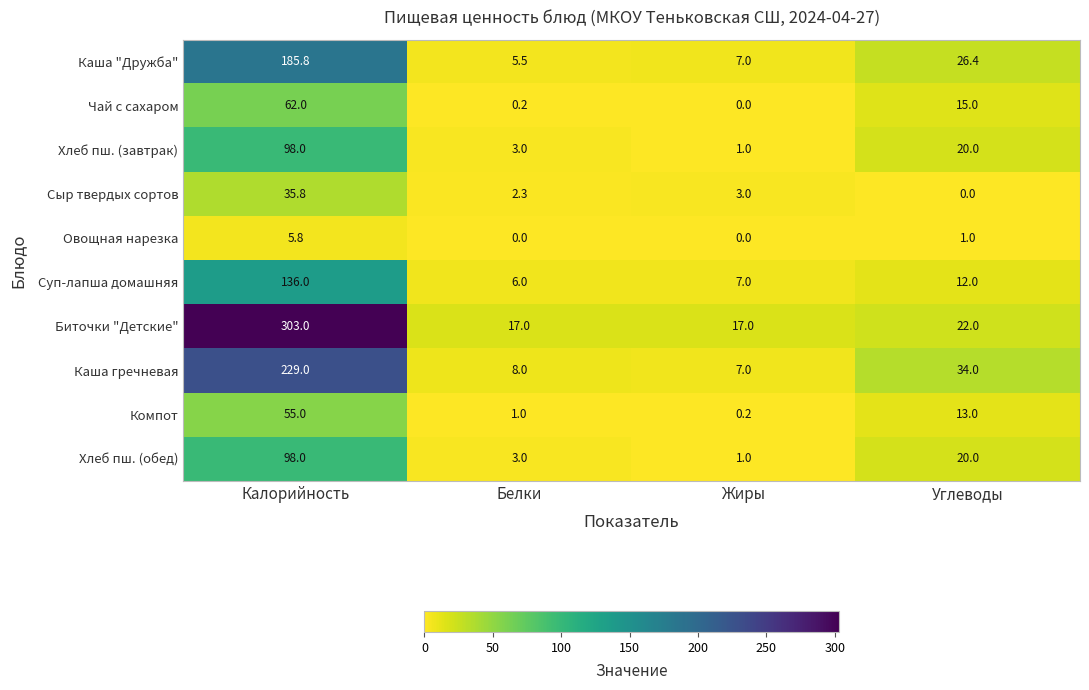

The Хлеб пш. (завтрак) series shows 98.0 at Калорийность. True or false?

True